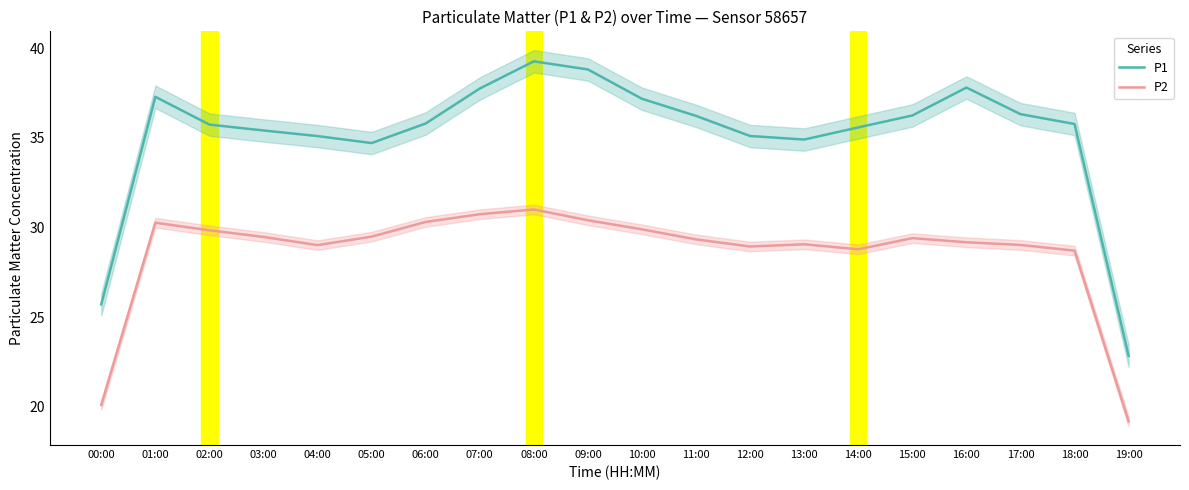

Is the value of P1 at 08:00 greater than the value of P2 at 15:00?

Yes